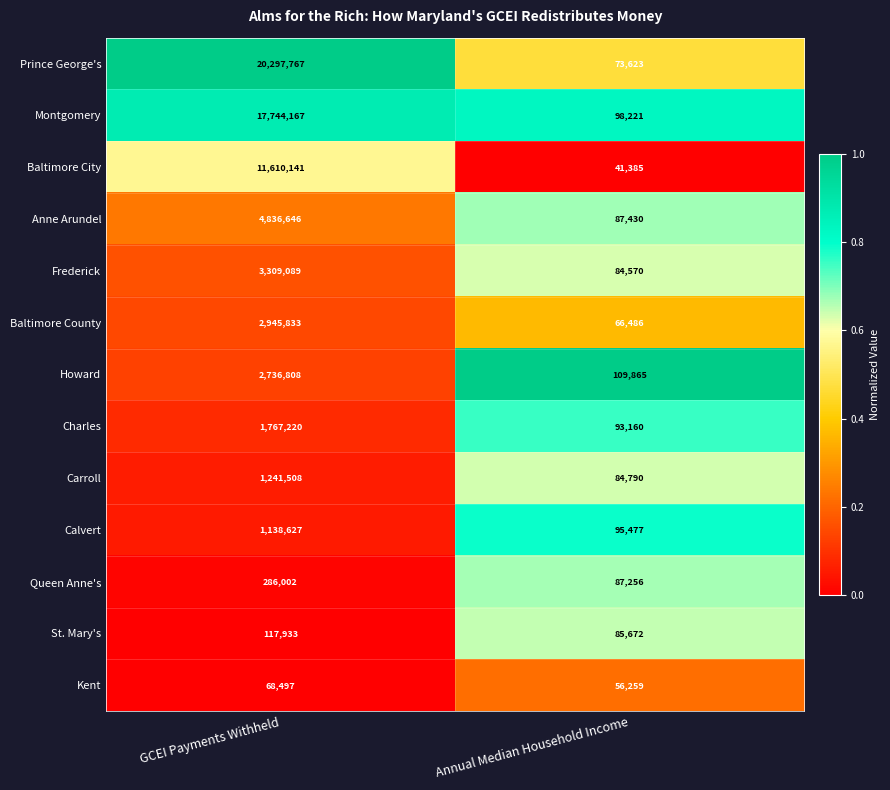

Which series has the largest range (max minus min)?

Prince George's